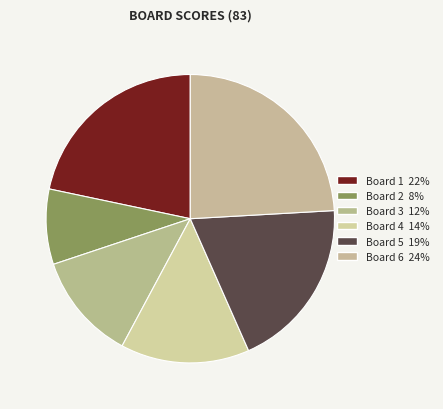

To the nearest percent, what is the combined percentage of Board 4 and Board 1?

36%